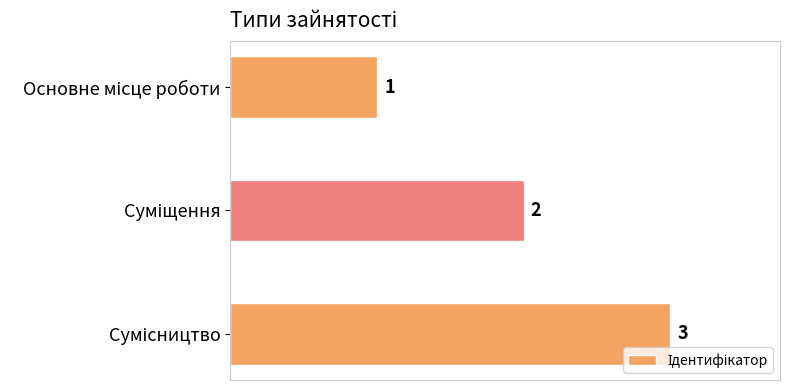

What is the difference between the maximum and second lowest values?

1